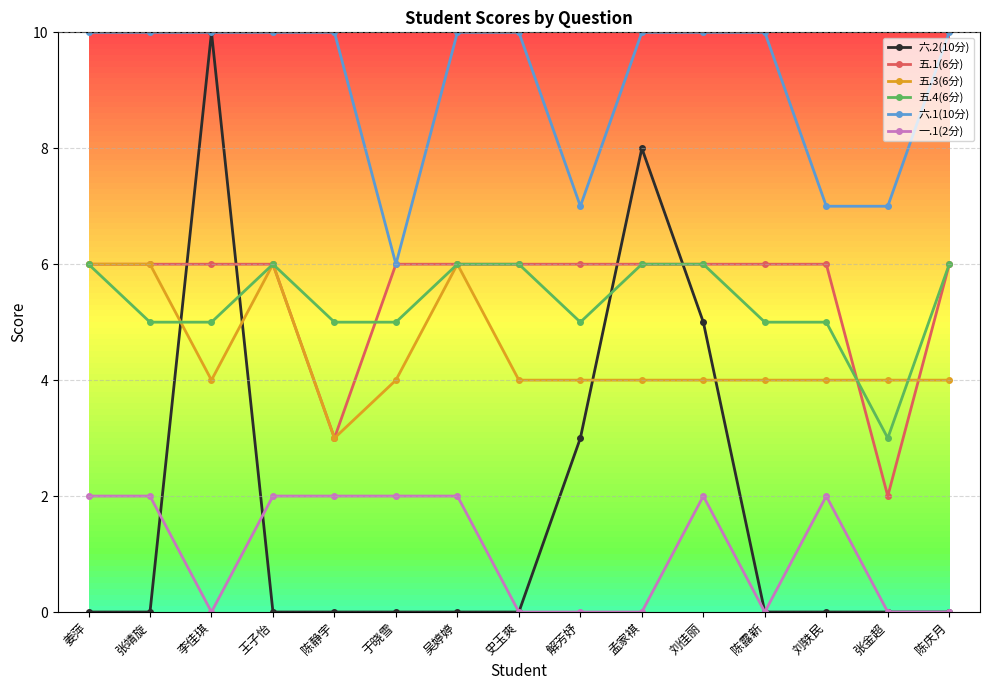

Reading left to right, extract all data points from this chart.

六.2(10分): 0	0	10	0	0	0	0	0	3	8	5	0	0	0	0
五.1(6分): 6	6	6	6	3	6	6	6	6	6	6	6	6	2	6
五.3(6分): 6	6	4	6	3	4	6	4	4	4	4	4	4	4	4
五.4(6分): 6	5	5	6	5	5	6	6	5	6	6	5	5	3	6
六.1(10分): 10	10	10	10	10	6	10	10	7	10	10	10	7	7	10
一.1(2分): 2	2	0	2	2	2	2	0	0	0	2	0	2	0	0